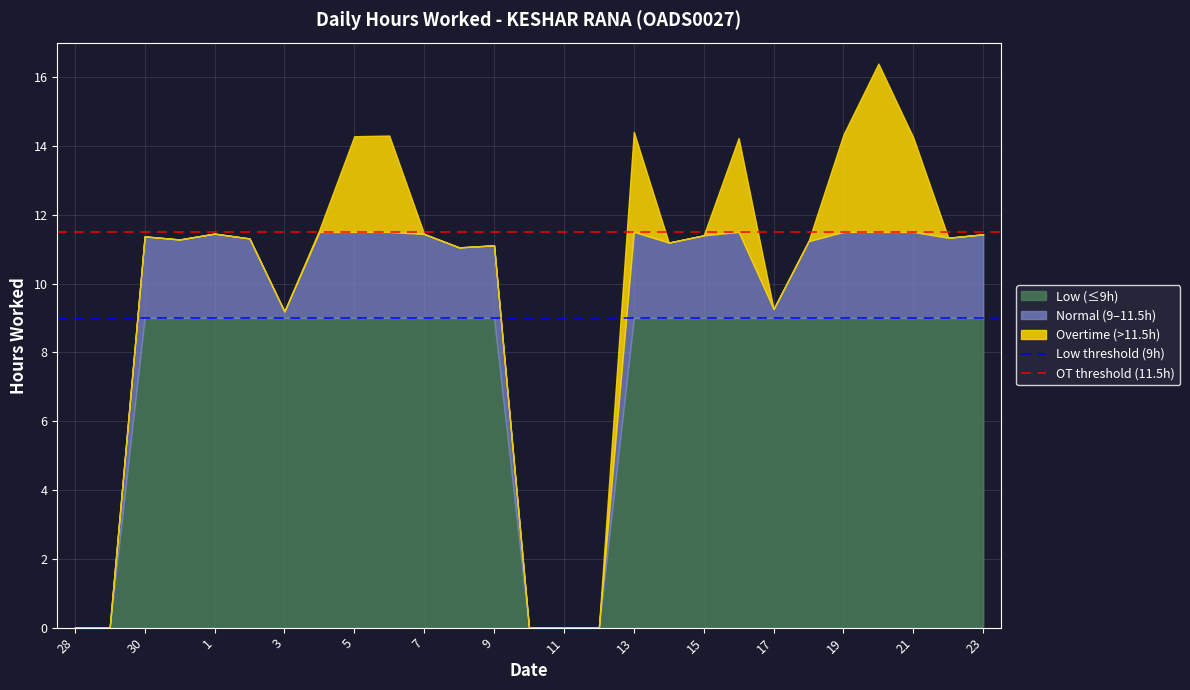

What is the maximum value for Low (≤9h)?

9.0